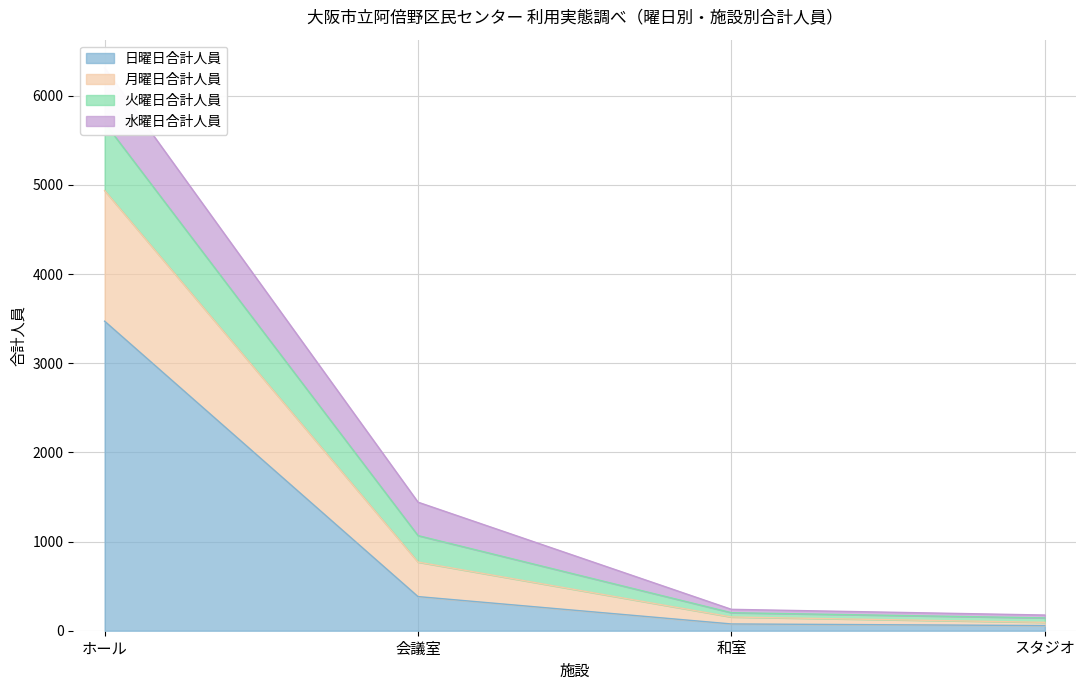

What position from the left is スタジオ?

4